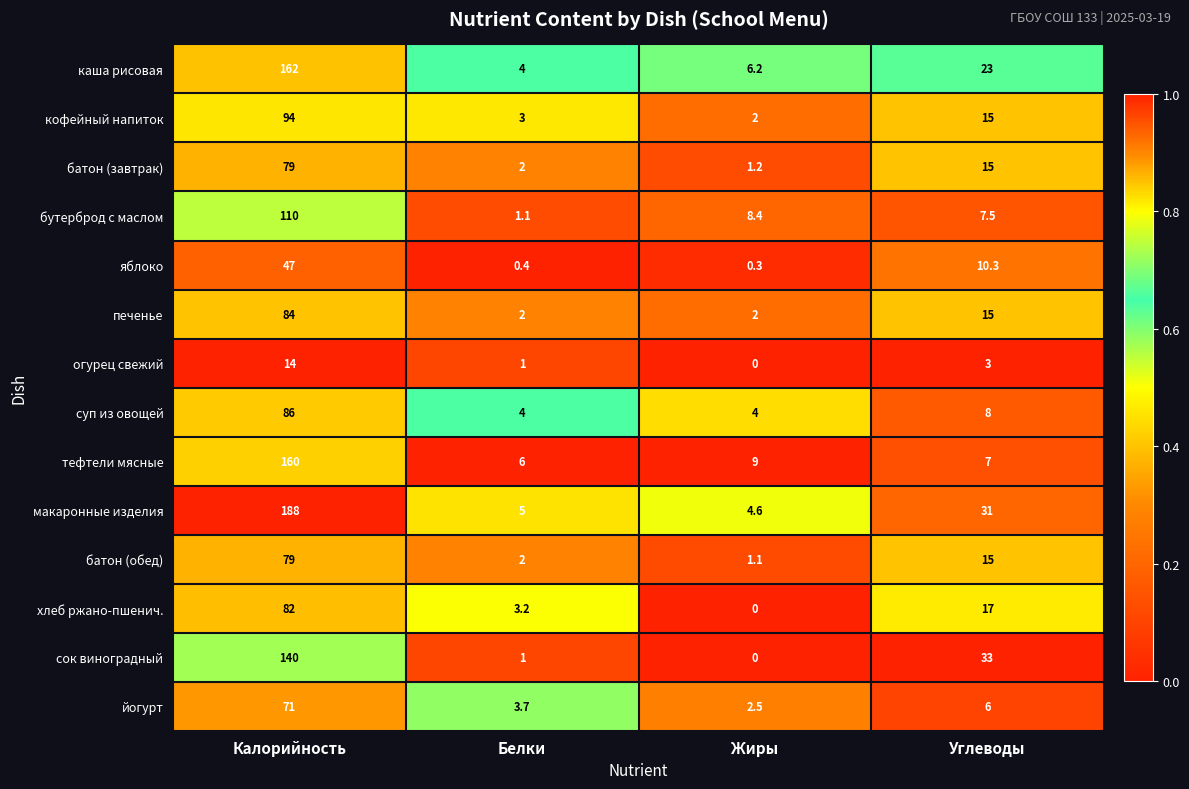

Read the батон (обед) value at Белки.

2.0